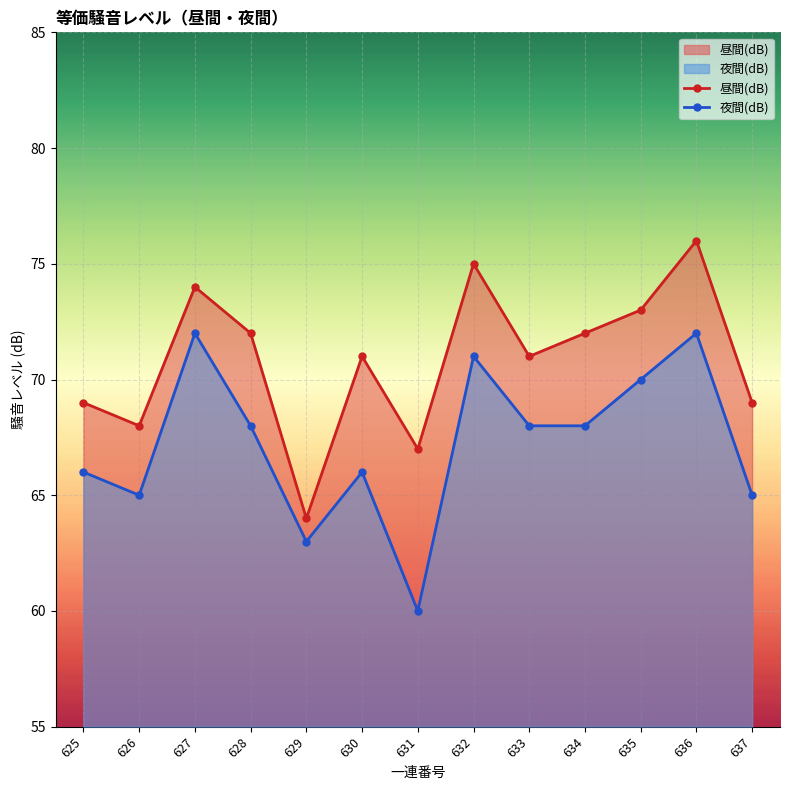

At 635, list the series in order from smallest to largest.

夜間(dB), 昼間(dB)